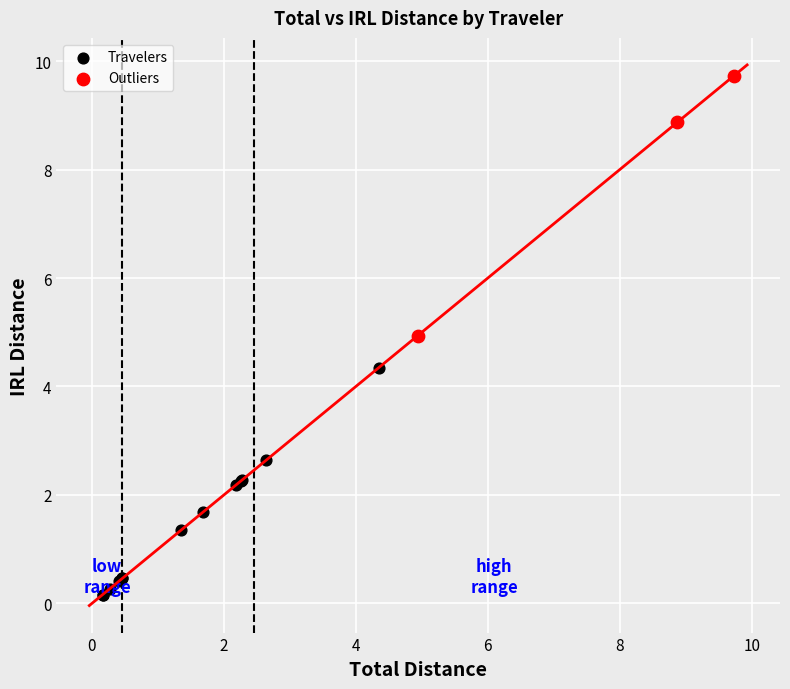

Which series contains the lowest Y value?

Travelers